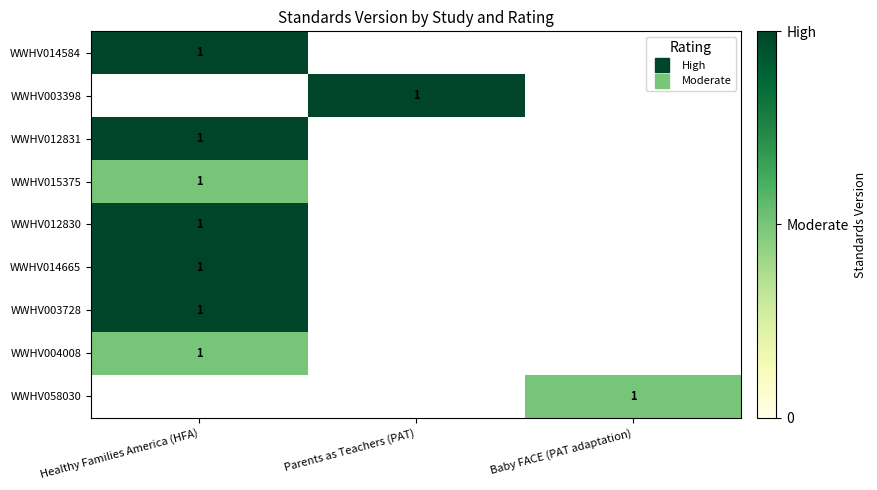

The WWHV015375 series shows 0.5 at Healthy Families America (HFA). True or false?

True